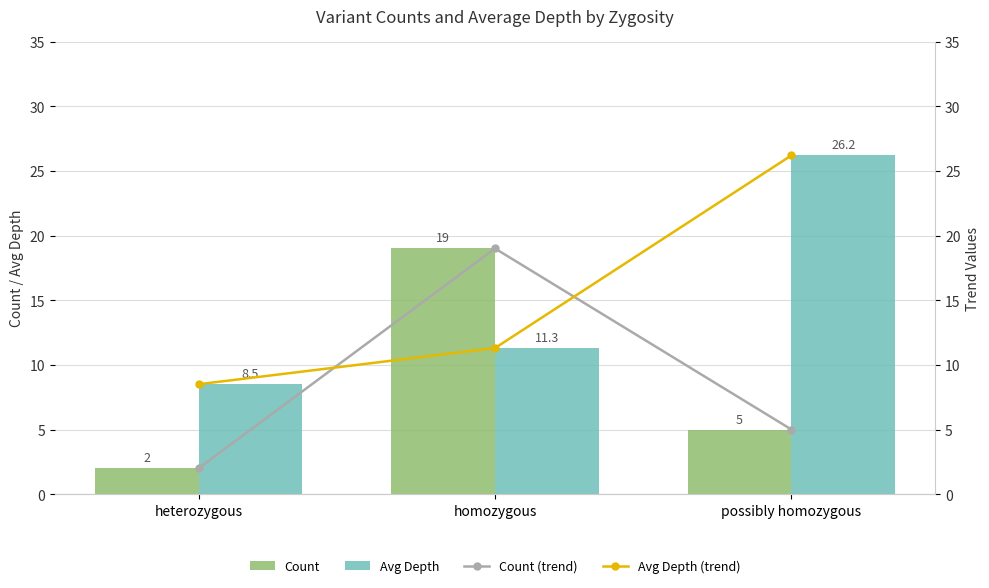

Which category has the highest value in the Avg Depth series?

possibly homozygous